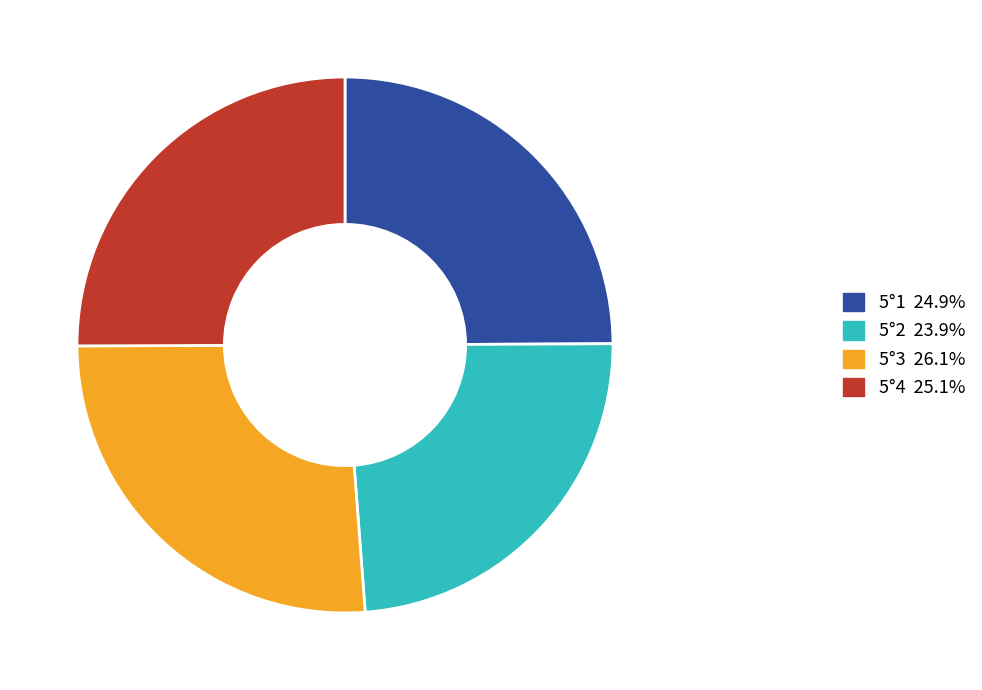

Is there any slice that represents more than half of the pie?

No